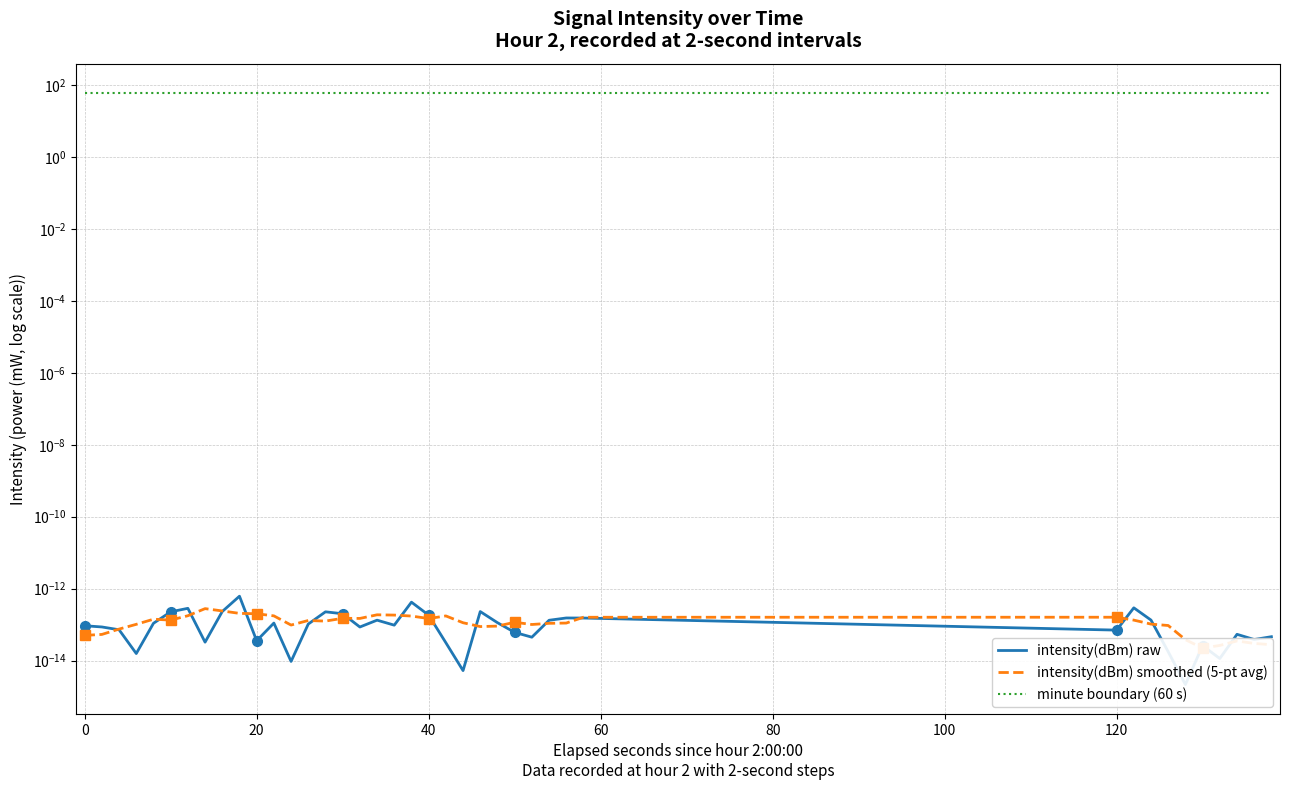

How many categories are shown in the chart?

40